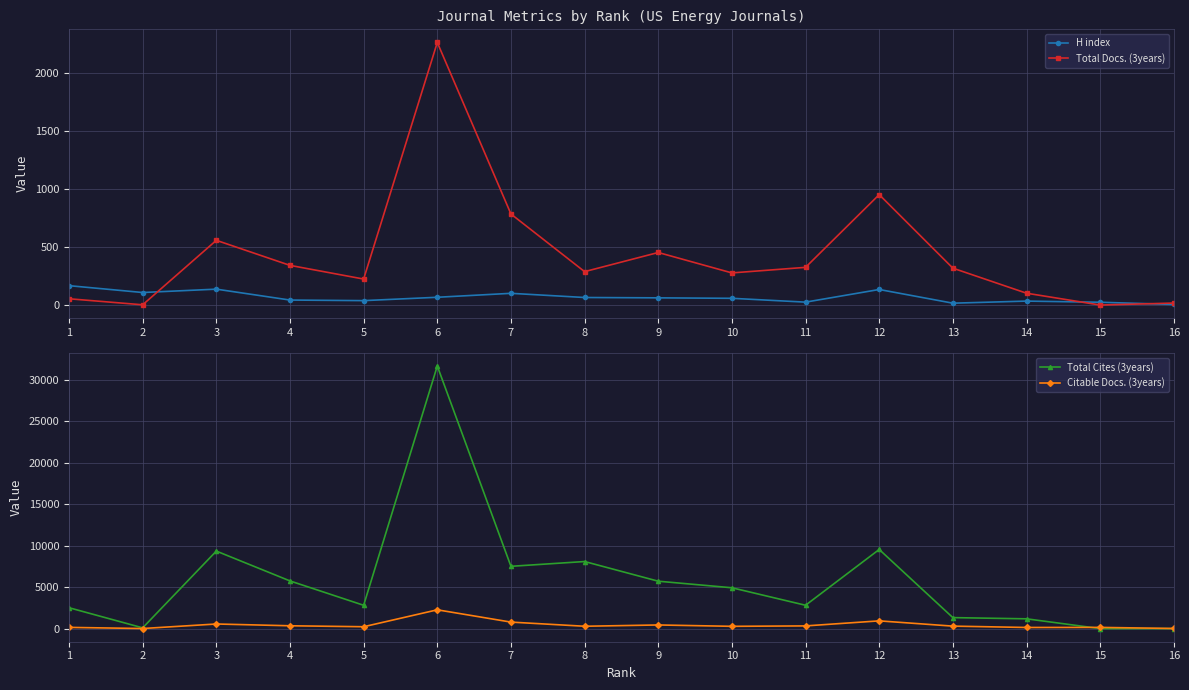

How many data points in Total Cites (3years) are less than 4921?

8